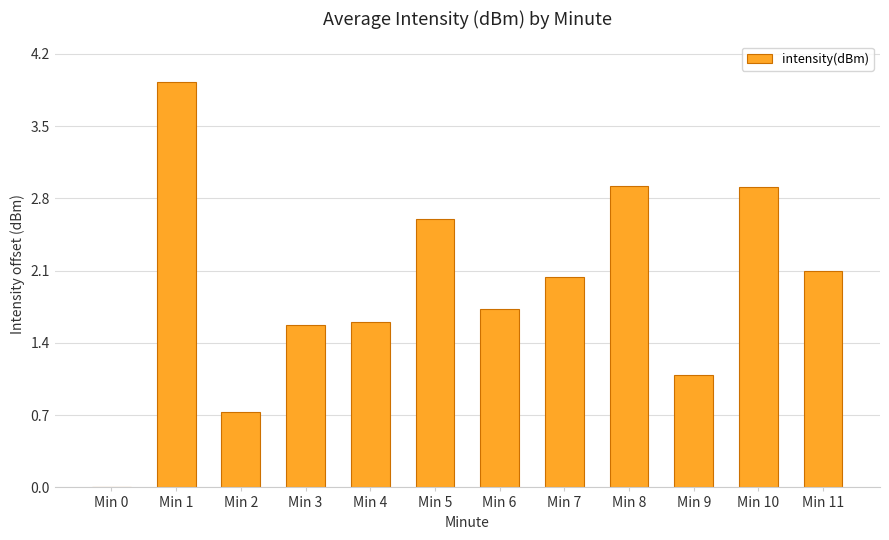

Is it true that the value at Min 3 is 1.6?

True